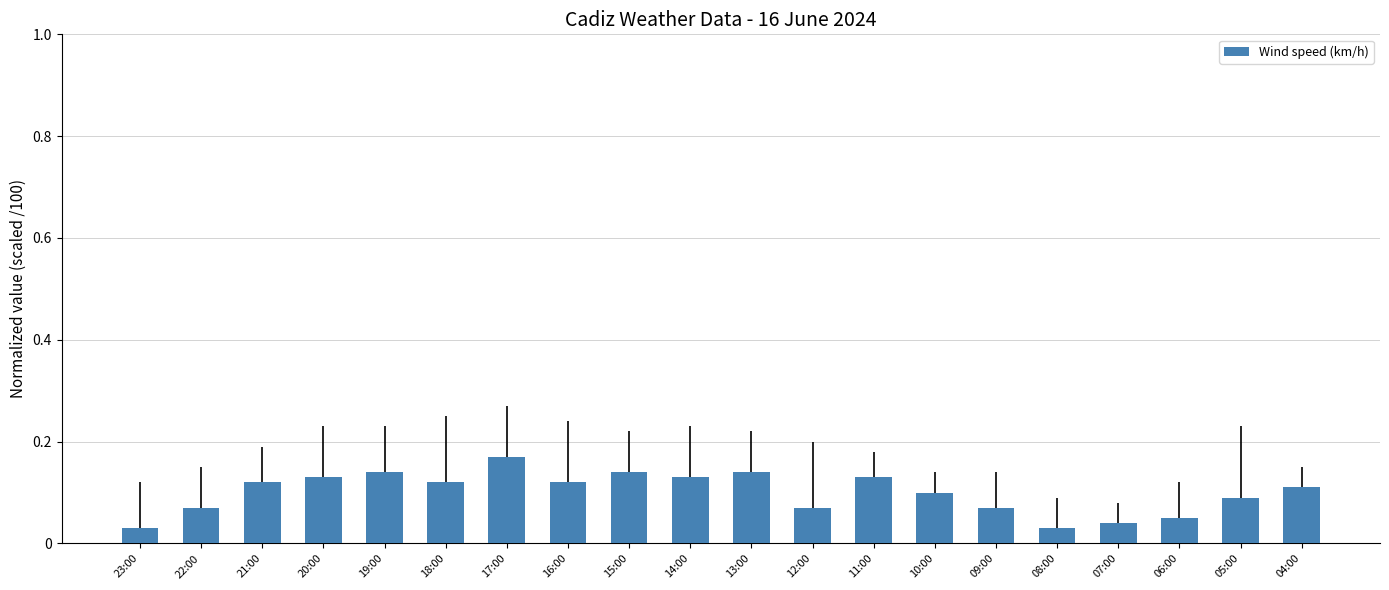

What is the label of the 7th bar from the right?

10:00